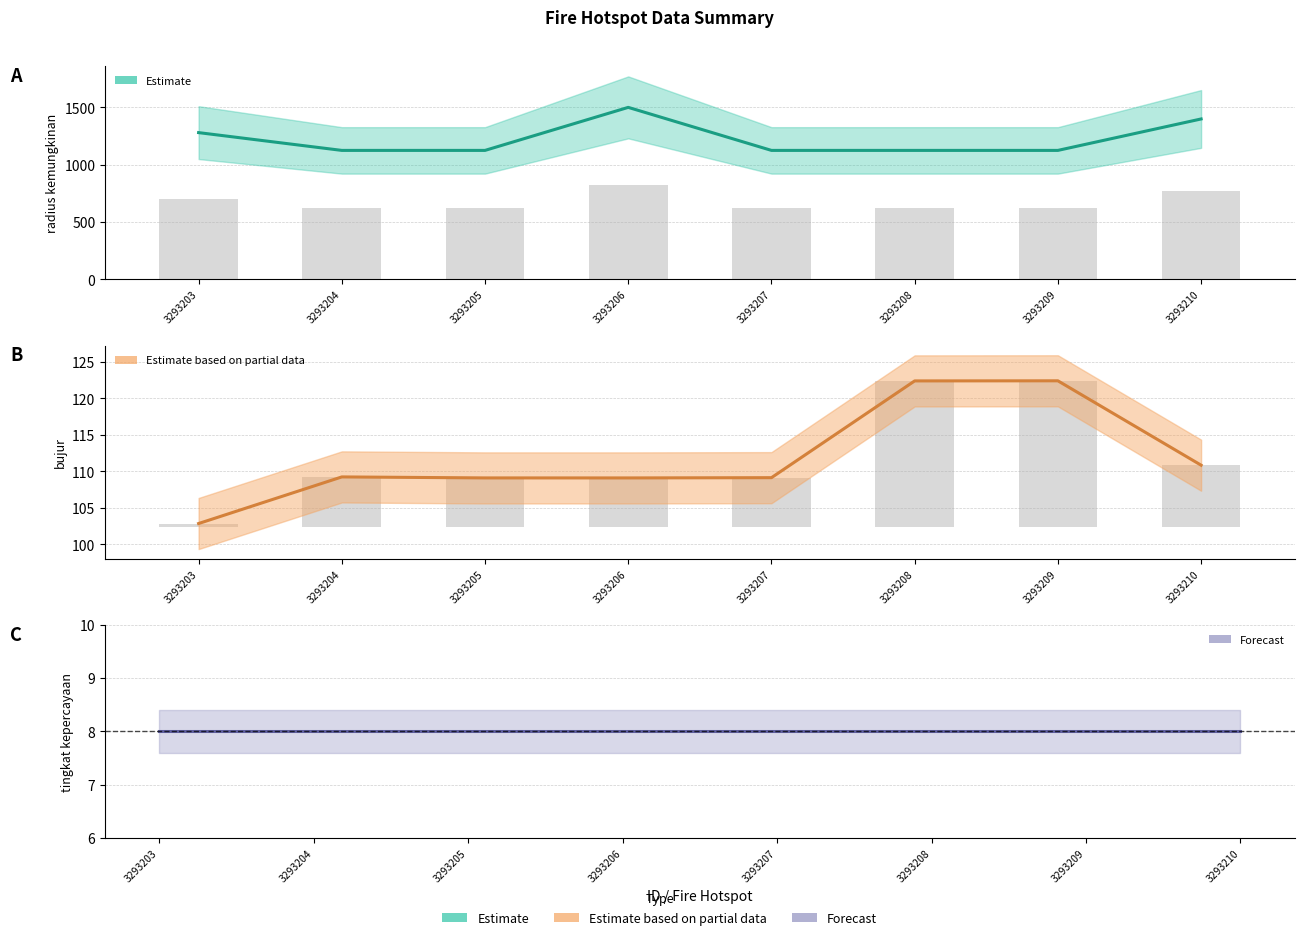

List the labels in order of radius kemungkinan value, smallest first.

3293204, 3293205, 3293207, 3293208, 3293209, 3293203, 3293210, 3293206